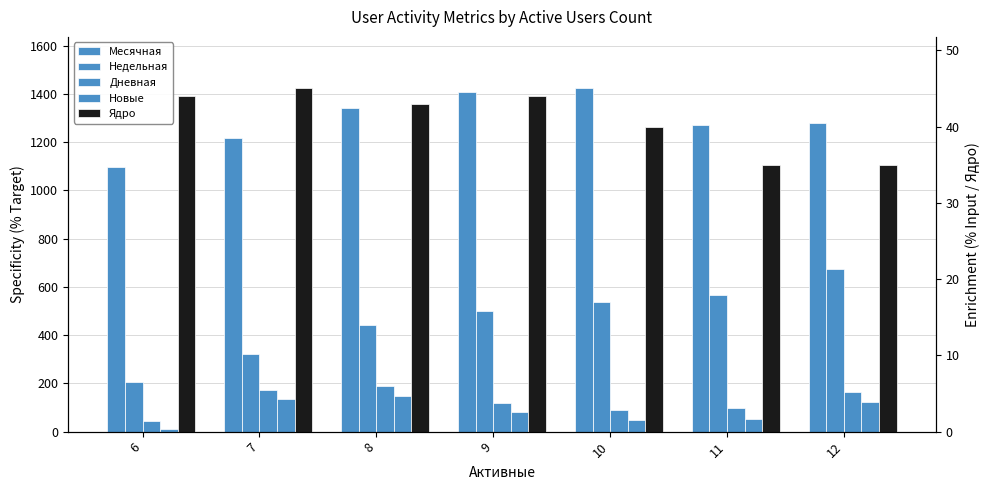

Rank the series by their maximum value, from highest to lowest.

Месячная, Недельная, Дневная, Новые, Ядро